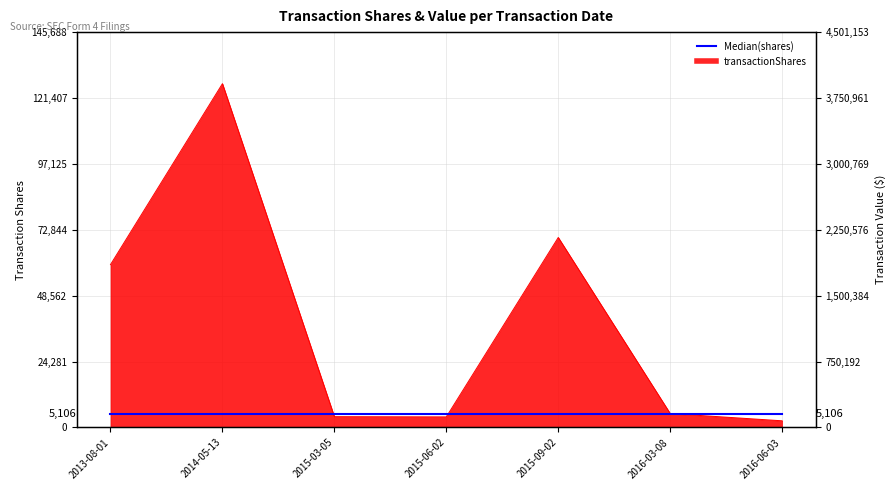

What is the difference between the second highest and second lowest values?

66120